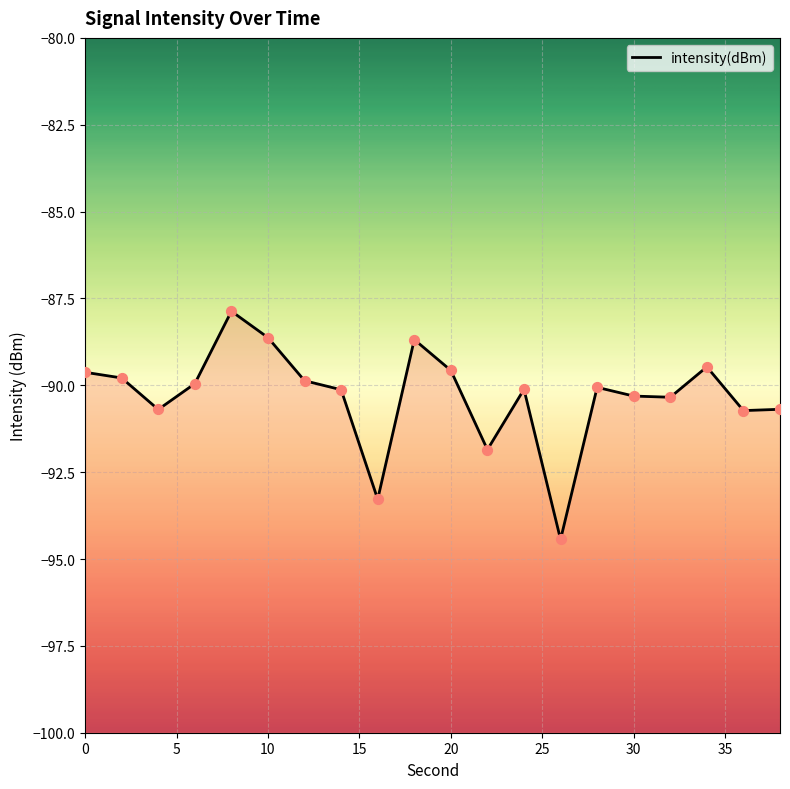

What is the change in value from 20 to 38?

-1.1